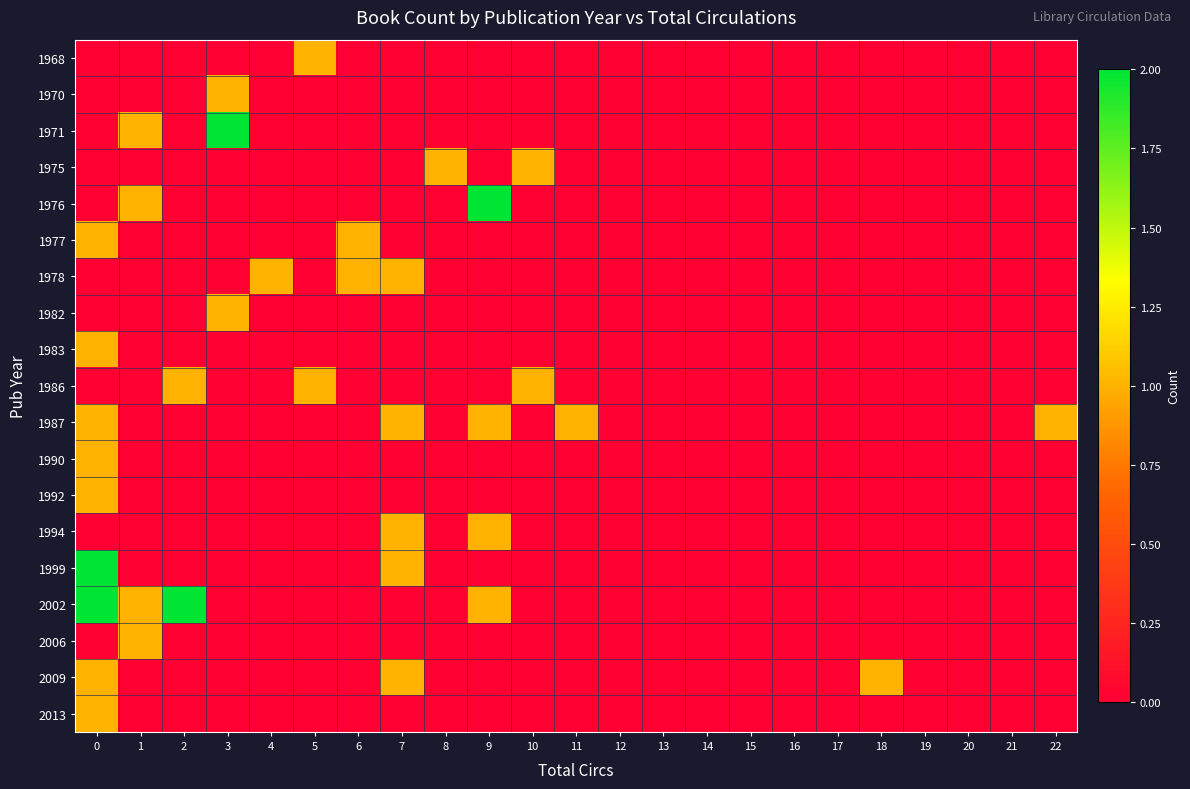

Reading left to right, what are all the values shown in this chart?

1968: 0=0	1=0	2=0	3=0	4=0	5=1	6=0	7=0	8=0	9=0	10=0	11=0	12=0	13=0	14=0	15=0	16=0	17=0	18=0	19=0	20=0	21=0	22=0
1970: 0=0	1=0	2=0	3=1	4=0	5=0	6=0	7=0	8=0	9=0	10=0	11=0	12=0	13=0	14=0	15=0	16=0	17=0	18=0	19=0	20=0	21=0	22=0
1971: 0=0	1=1	2=0	3=2	4=0	5=0	6=0	7=0	8=0	9=0	10=0	11=0	12=0	13=0	14=0	15=0	16=0	17=0	18=0	19=0	20=0	21=0	22=0
1975: 0=0	1=0	2=0	3=0	4=0	5=0	6=0	7=0	8=1	9=0	10=1	11=0	12=0	13=0	14=0	15=0	16=0	17=0	18=0	19=0	20=0	21=0	22=0
1976: 0=0	1=1	2=0	3=0	4=0	5=0	6=0	7=0	8=0	9=2	10=0	11=0	12=0	13=0	14=0	15=0	16=0	17=0	18=0	19=0	20=0	21=0	22=0
1977: 0=1	1=0	2=0	3=0	4=0	5=0	6=1	7=0	8=0	9=0	10=0	11=0	12=0	13=0	14=0	15=0	16=0	17=0	18=0	19=0	20=0	21=0	22=0
1978: 0=0	1=0	2=0	3=0	4=1	5=0	6=1	7=1	8=0	9=0	10=0	11=0	12=0	13=0	14=0	15=0	16=0	17=0	18=0	19=0	20=0	21=0	22=0
1982: 0=0	1=0	2=0	3=1	4=0	5=0	6=0	7=0	8=0	9=0	10=0	11=0	12=0	13=0	14=0	15=0	16=0	17=0	18=0	19=0	20=0	21=0	22=0
1983: 0=1	1=0	2=0	3=0	4=0	5=0	6=0	7=0	8=0	9=0	10=0	11=0	12=0	13=0	14=0	15=0	16=0	17=0	18=0	19=0	20=0	21=0	22=0
1986: 0=0	1=0	2=1	3=0	4=0	5=1	6=0	7=0	8=0	9=0	10=1	11=0	12=0	13=0	14=0	15=0	16=0	17=0	18=0	19=0	20=0	21=0	22=0
1987: 0=1	1=0	2=0	3=0	4=0	5=0	6=0	7=1	8=0	9=1	10=0	11=1	12=0	13=0	14=0	15=0	16=0	17=0	18=0	19=0	20=0	21=0	22=1
1990: 0=1	1=0	2=0	3=0	4=0	5=0	6=0	7=0	8=0	9=0	10=0	11=0	12=0	13=0	14=0	15=0	16=0	17=0	18=0	19=0	20=0	21=0	22=0
1992: 0=1	1=0	2=0	3=0	4=0	5=0	6=0	7=0	8=0	9=0	10=0	11=0	12=0	13=0	14=0	15=0	16=0	17=0	18=0	19=0	20=0	21=0	22=0
1994: 0=0	1=0	2=0	3=0	4=0	5=0	6=0	7=1	8=0	9=1	10=0	11=0	12=0	13=0	14=0	15=0	16=0	17=0	18=0	19=0	20=0	21=0	22=0
1999: 0=2	1=0	2=0	3=0	4=0	5=0	6=0	7=1	8=0	9=0	10=0	11=0	12=0	13=0	14=0	15=0	16=0	17=0	18=0	19=0	20=0	21=0	22=0
2002: 0=2	1=1	2=2	3=0	4=0	5=0	6=0	7=0	8=0	9=1	10=0	11=0	12=0	13=0	14=0	15=0	16=0	17=0	18=0	19=0	20=0	21=0	22=0
2006: 0=0	1=1	2=0	3=0	4=0	5=0	6=0	7=0	8=0	9=0	10=0	11=0	12=0	13=0	14=0	15=0	16=0	17=0	18=0	19=0	20=0	21=0	22=0
2009: 0=1	1=0	2=0	3=0	4=0	5=0	6=0	7=1	8=0	9=0	10=0	11=0	12=0	13=0	14=0	15=0	16=0	17=0	18=1	19=0	20=0	21=0	22=0
2013: 0=1	1=0	2=0	3=0	4=0	5=0	6=0	7=0	8=0	9=0	10=0	11=0	12=0	13=0	14=0	15=0	16=0	17=0	18=0	19=0	20=0	21=0	22=0